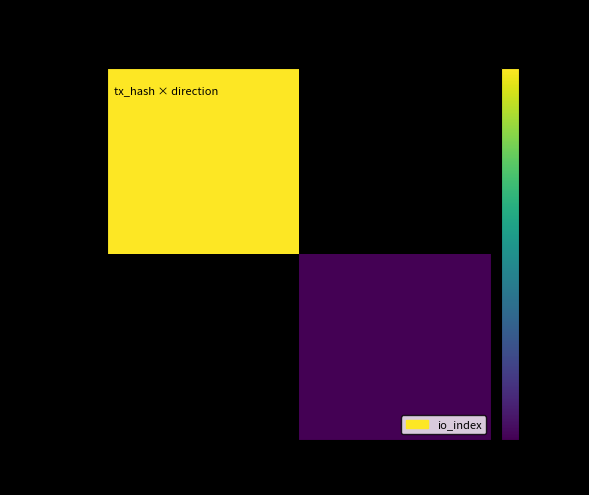

How many data points does each series have?

2